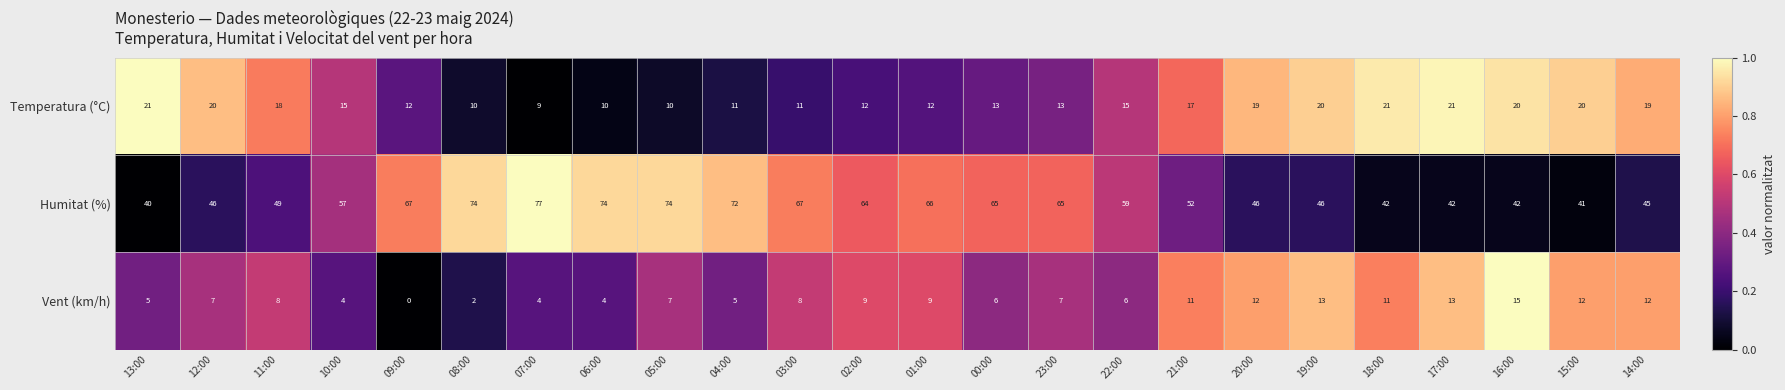

List the series in order of their peak value, lowest first.

Vent (km/h), Temperatura (°C), Humitat (%)